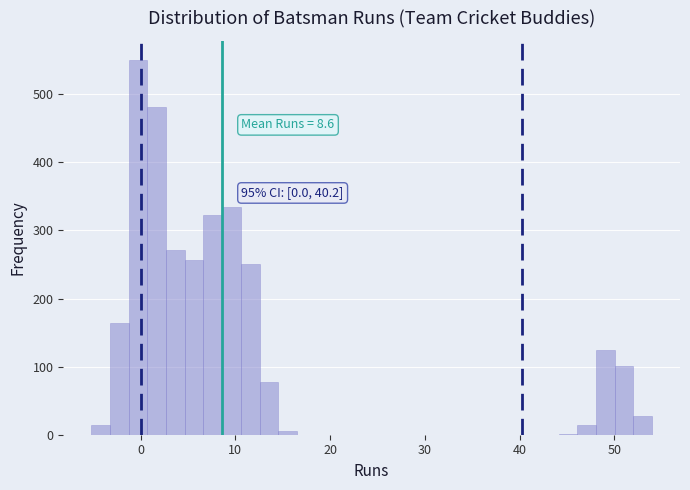

Read against the x-axis, roughly where is the centre of the tallest bar?

0